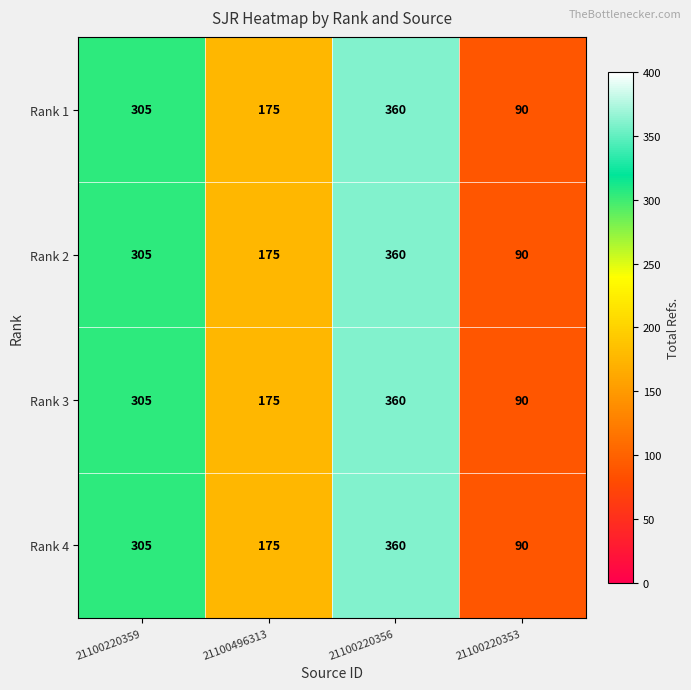

At how many categories does at least one series exceed 94?

3